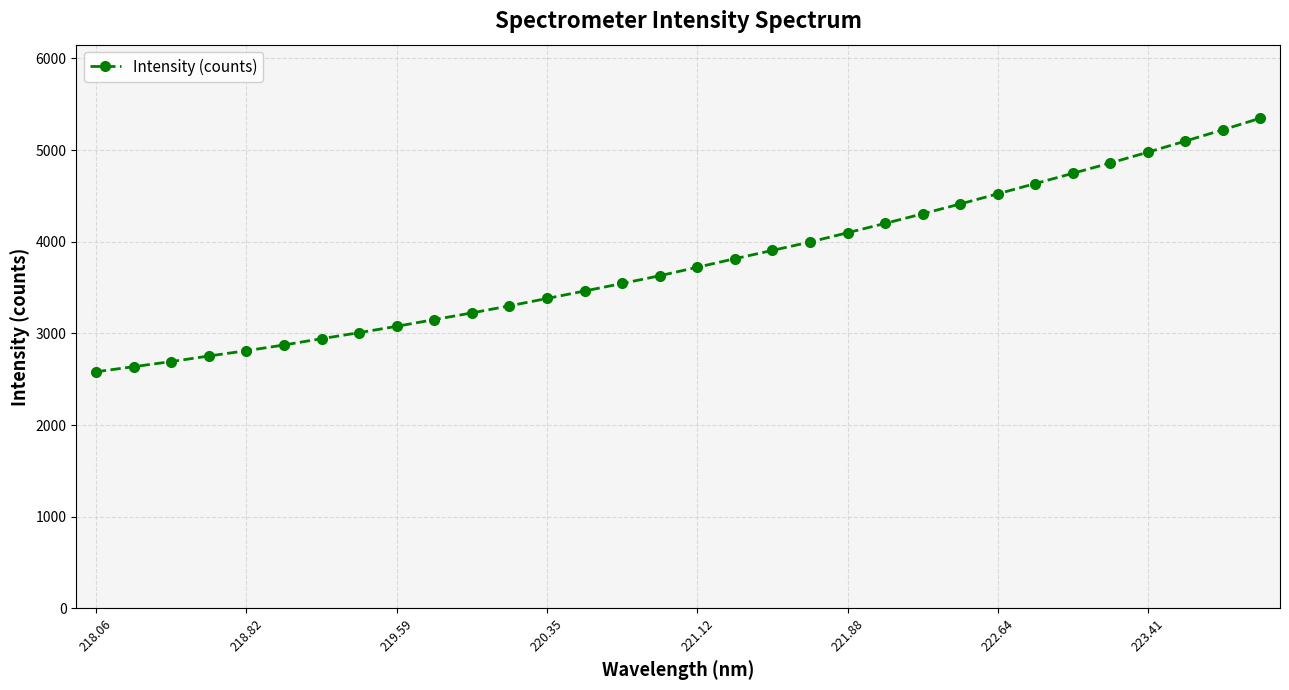

What is the maximum value shown in the chart?

5347.2